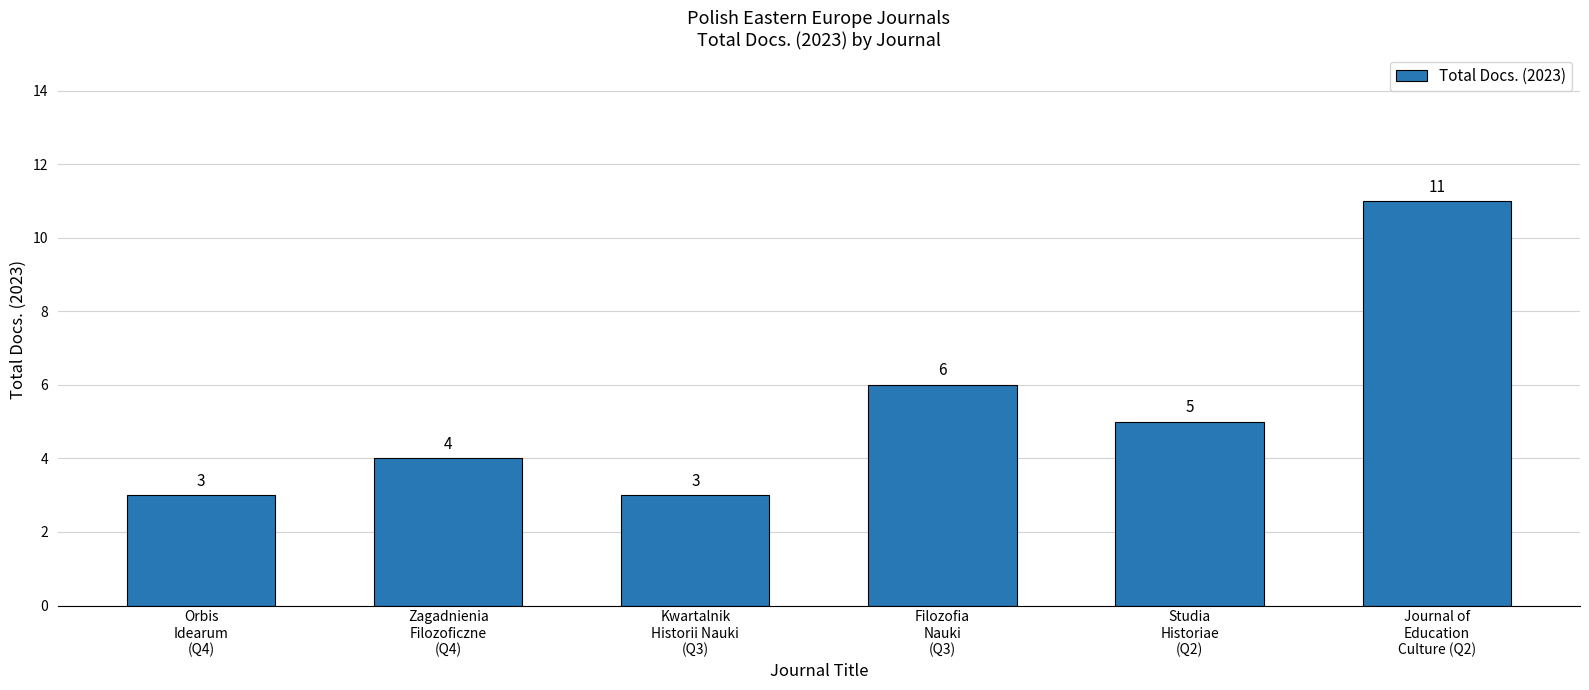

Where is the data nearest to the value 7?

Filozofia
Nauki
(Q3)